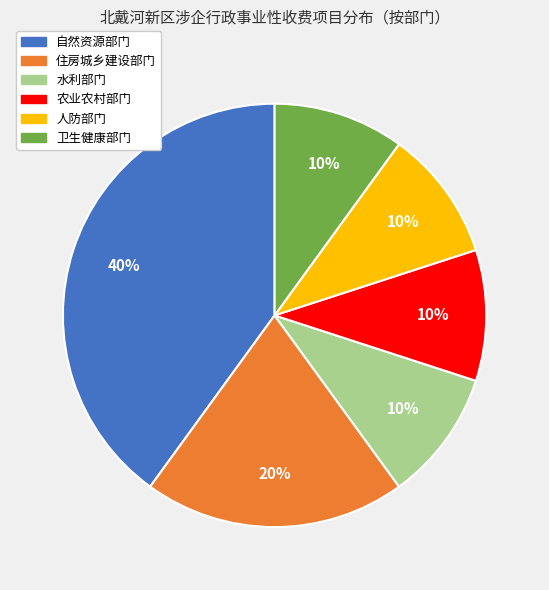

What percentage is the 住房城乡建设部门 slice, to the nearest percent?

20%